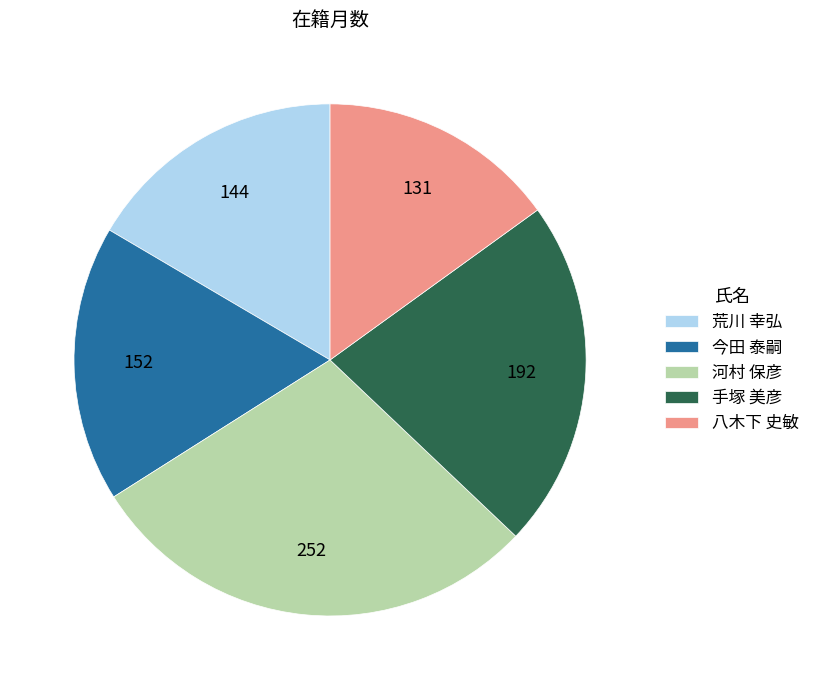

What is the smallest slice in the pie chart?

八木下 史敏